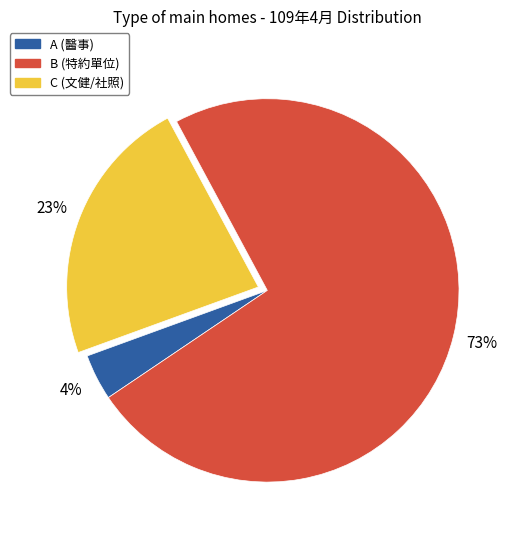

How many segments does this pie chart have?

3